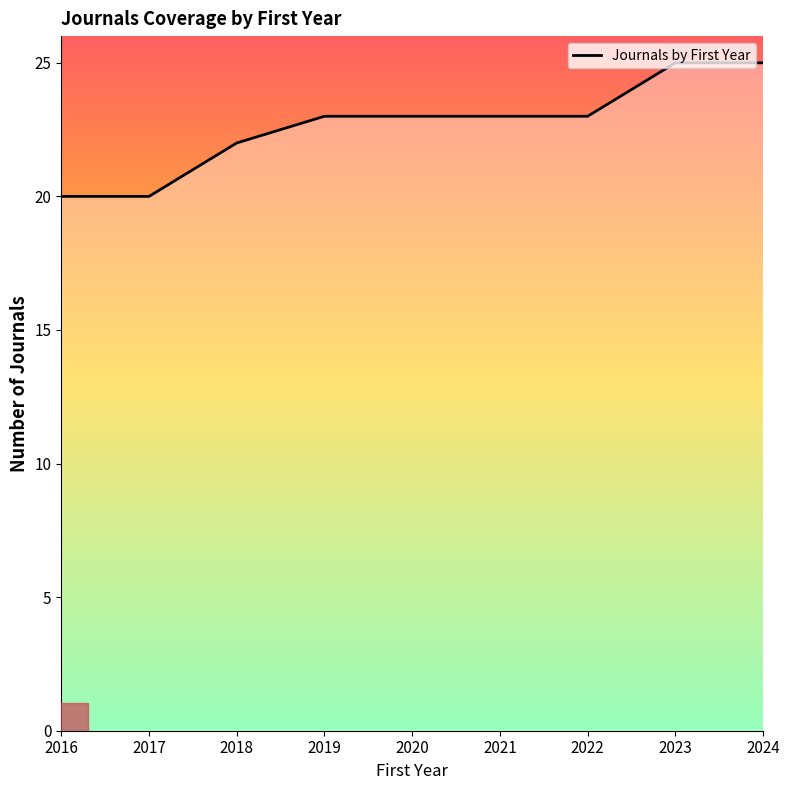

True or false: the data shows 23 at 2019.

True